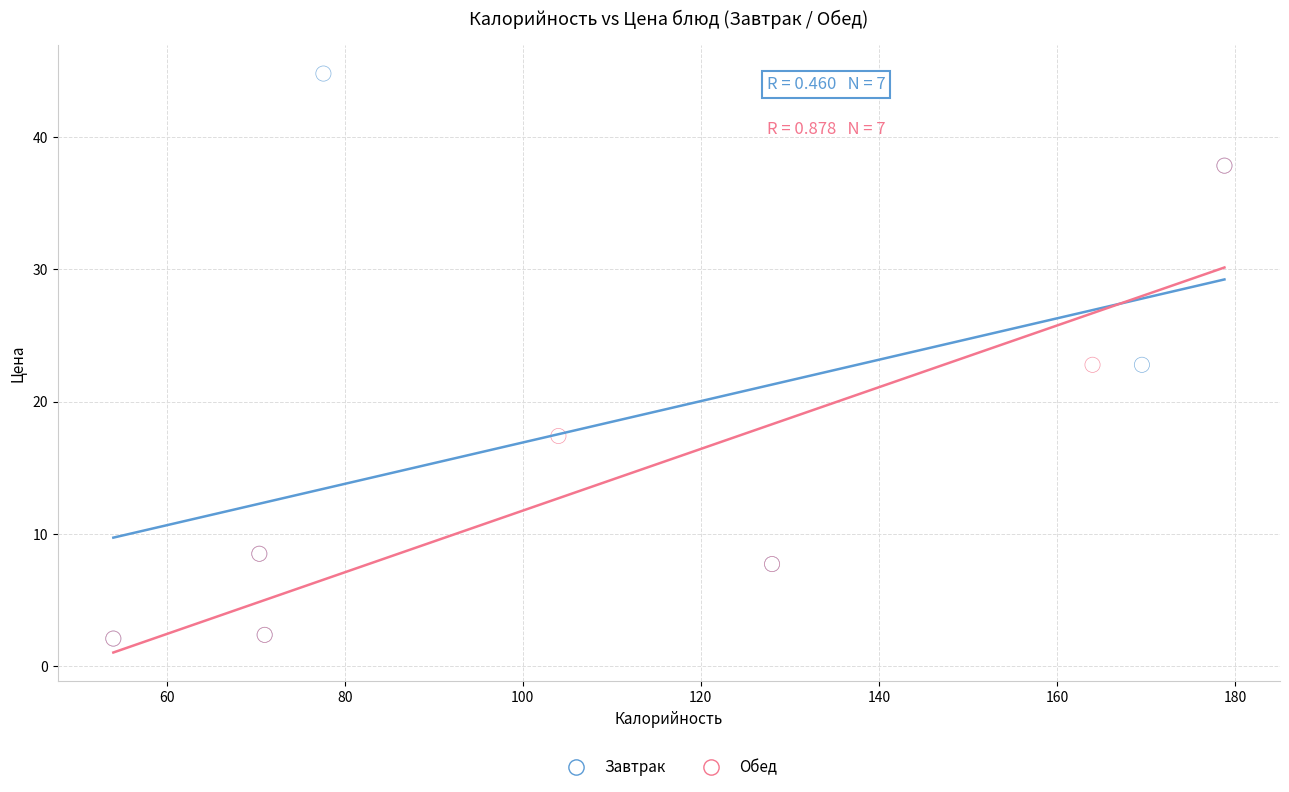

Which series has the largest Y range (max minus min)?

Завтрак